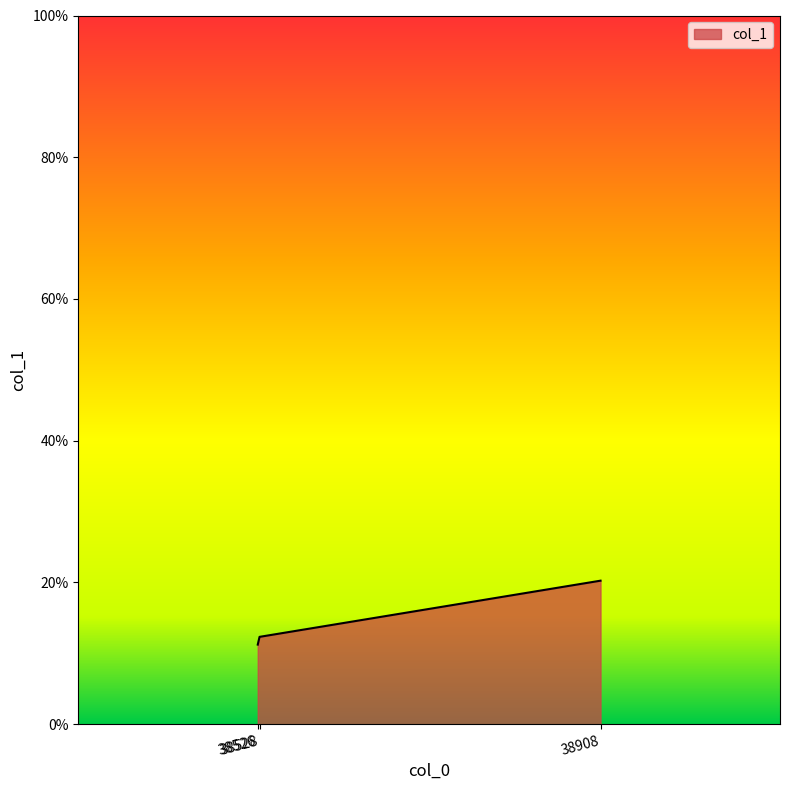

Reading left to right, list all the values displayed in this chart.

11.2	12.3	20.3